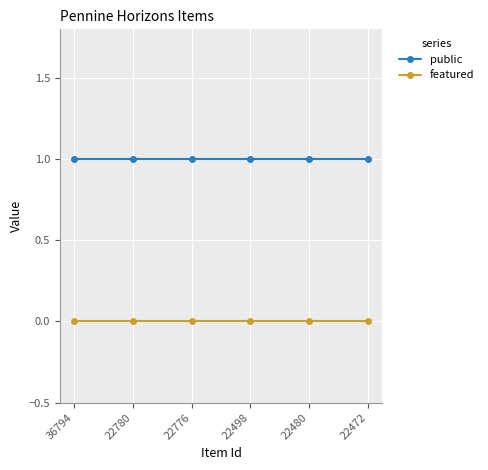

Reading left to right, list all the values displayed in this chart.

public: 1	1	1	1	1	1
featured: 0	0	0	0	0	0